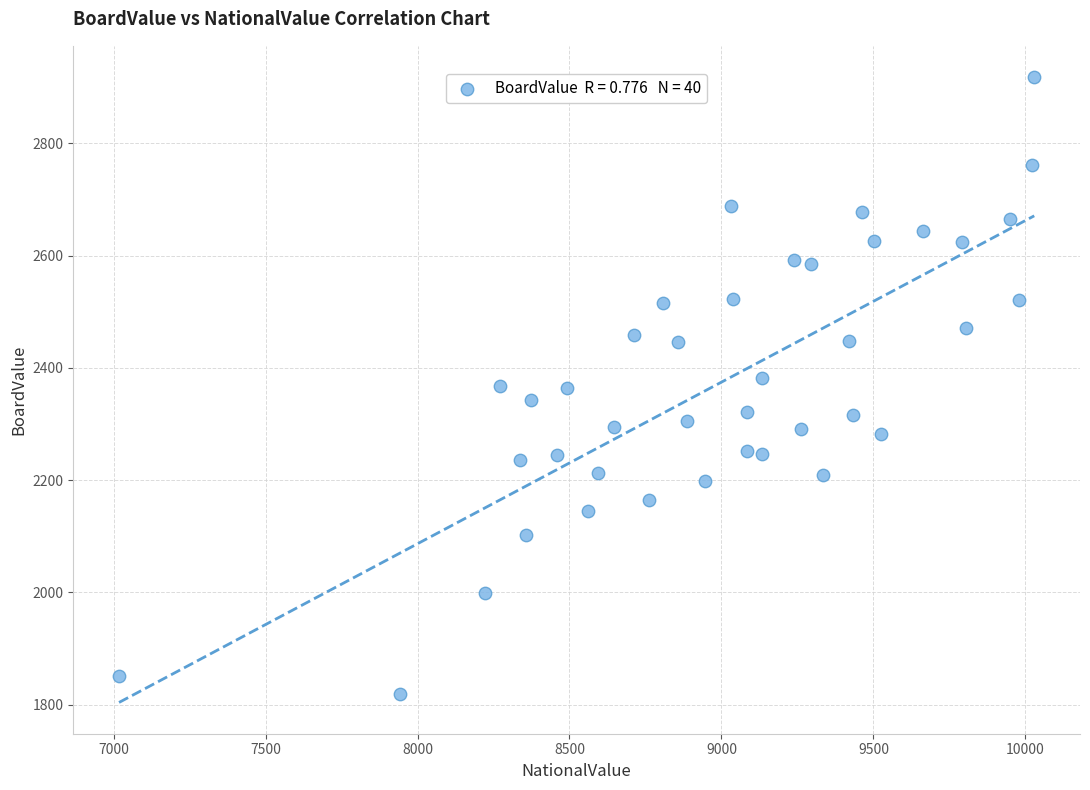

What is the range of Y values (max minus min)?

1099